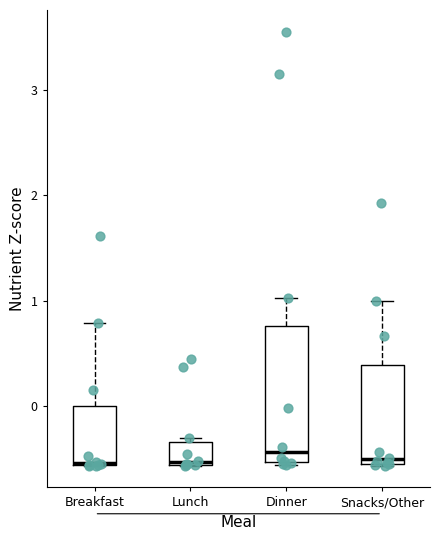

Reading left to right, transcribe this box plot: for each box, give where its median line is, the range the box spans, and where its two whiskers end, as read against the y-axis. The values are not printed on the chart, so give them approximately, as read against the axis.

Breakfast: median -0.5, box -0.6 to 0.0, whiskers -0.6 to 0.8
Lunch: median -0.5, box -0.6 to -0.3, whiskers -0.6 to -0.3 (just above the box's upper edge)
Dinner: median -0.4, box -0.5 to 0.8, whiskers -0.6 to 1.0
Snacks/Other: median -0.5 (just above the box's lower edge), box -0.5 to 0.4, whiskers -0.6 to 1.0